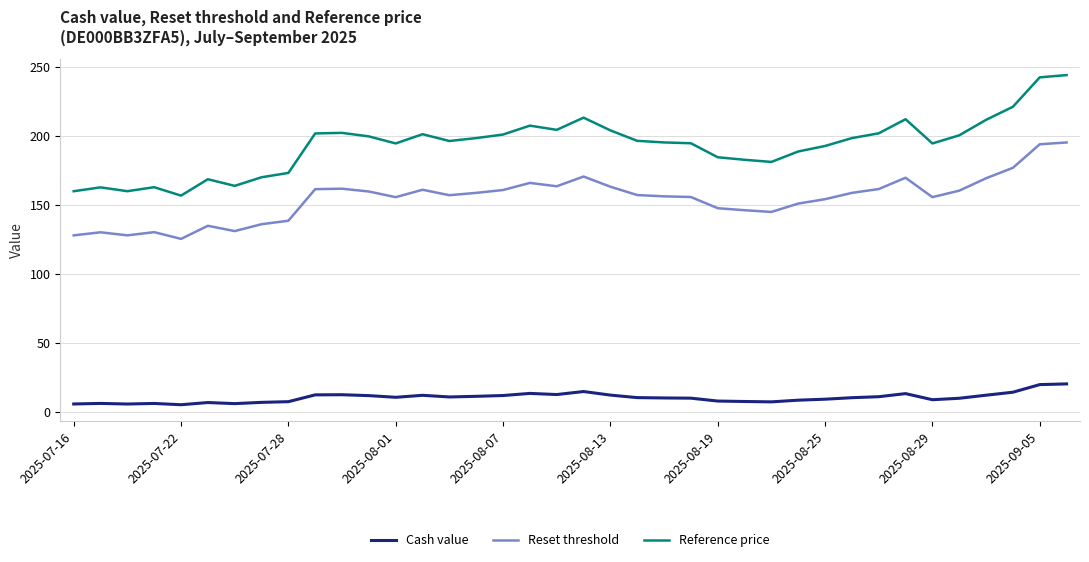

What is the average value of the Reference price series?

193.5